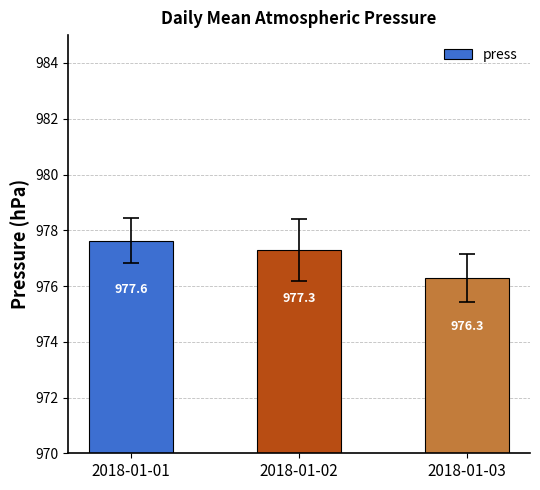

Is it true that the value at 2018-01-02 is 1716.4?

False